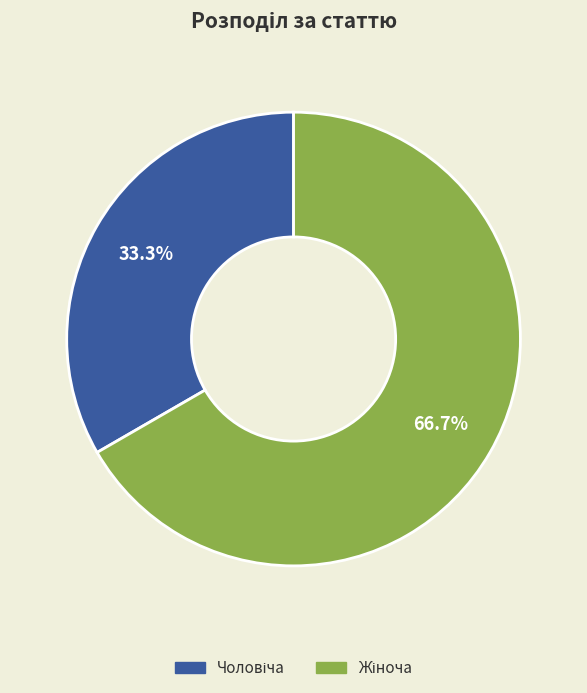

Is there any slice that represents more than half of the pie?

Yes